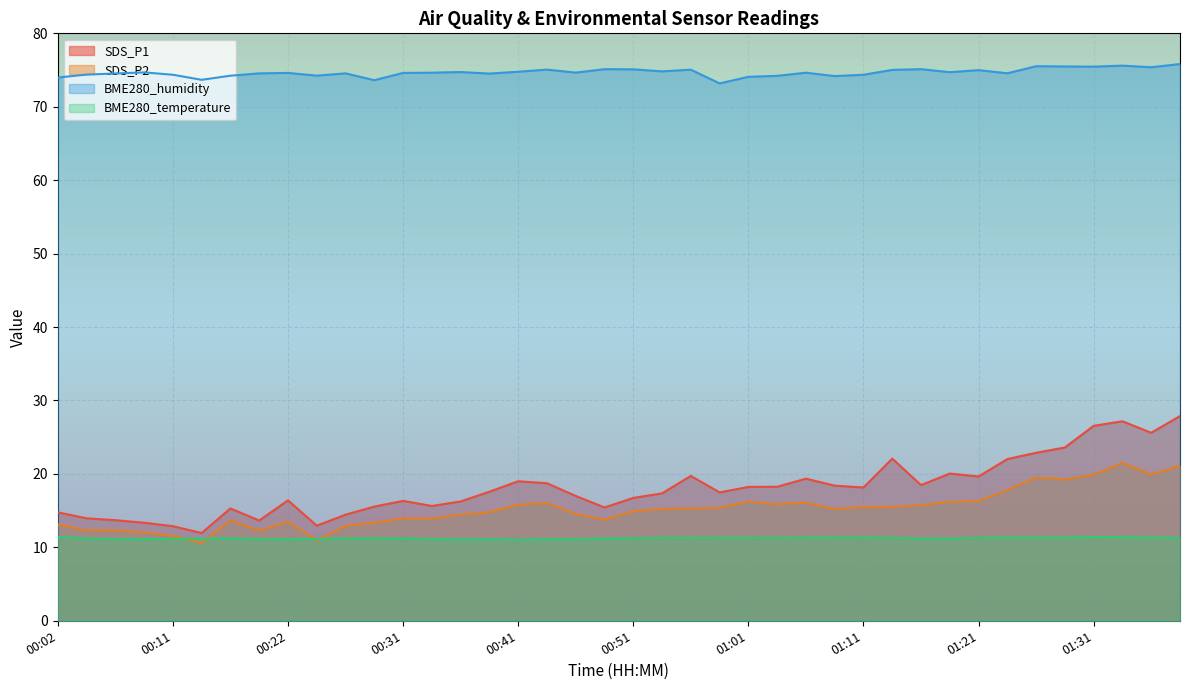

Reading left to right, transcribe all the data shown in this chart.

SDS_P1: 14.8	13.9	13.7	13.3	12.9	11.9	15.3	13.7	16.4	12.9	14.4	15.6	16.3	15.6	16.2	17.6	19.0	18.7	17.0	15.4	16.7	17.4	19.7	17.5	18.2	18.2	19.4	18.4	18.1	22.1	18.5	20.1	19.6	22.0	22.9	23.6	26.6	27.2	25.6	27.9
SDS_P2: 13.1	12.3	12.3	12.0	11.6	10.6	13.7	12.3	13.5	10.9	12.9	13.3	13.9	13.9	14.4	14.8	15.8	16.1	14.6	13.8	14.9	15.2	15.3	15.4	16.2	15.8	16.1	15.2	15.5	15.5	15.7	16.2	16.3	17.8	19.5	19.2	19.9	21.5	19.9	21.1
BME280_humidity: 74.0	74.4	74.5	74.7	74.4	73.7	74.2	74.5	74.6	74.2	74.5	73.6	74.6	74.6	74.7	74.5	74.8	75.1	74.7	75.1	75.1	74.8	75.0	73.2	74.1	74.2	74.6	74.2	74.4	75.0	75.1	74.7	75.0	74.6	75.5	75.5	75.5	75.6	75.4	75.8
BME280_temperature: 11.4	11.2	11.1	11.1	11.2	11.2	11.2	11.1	11.1	11.2	11.2	11.2	11.2	11.2	11.1	11.1	11.0	11.1	11.1	11.2	11.2	11.3	11.3	11.3	11.3	11.3	11.3	11.3	11.3	11.3	11.2	11.2	11.3	11.3	11.3	11.3	11.4	11.4	11.3	11.3